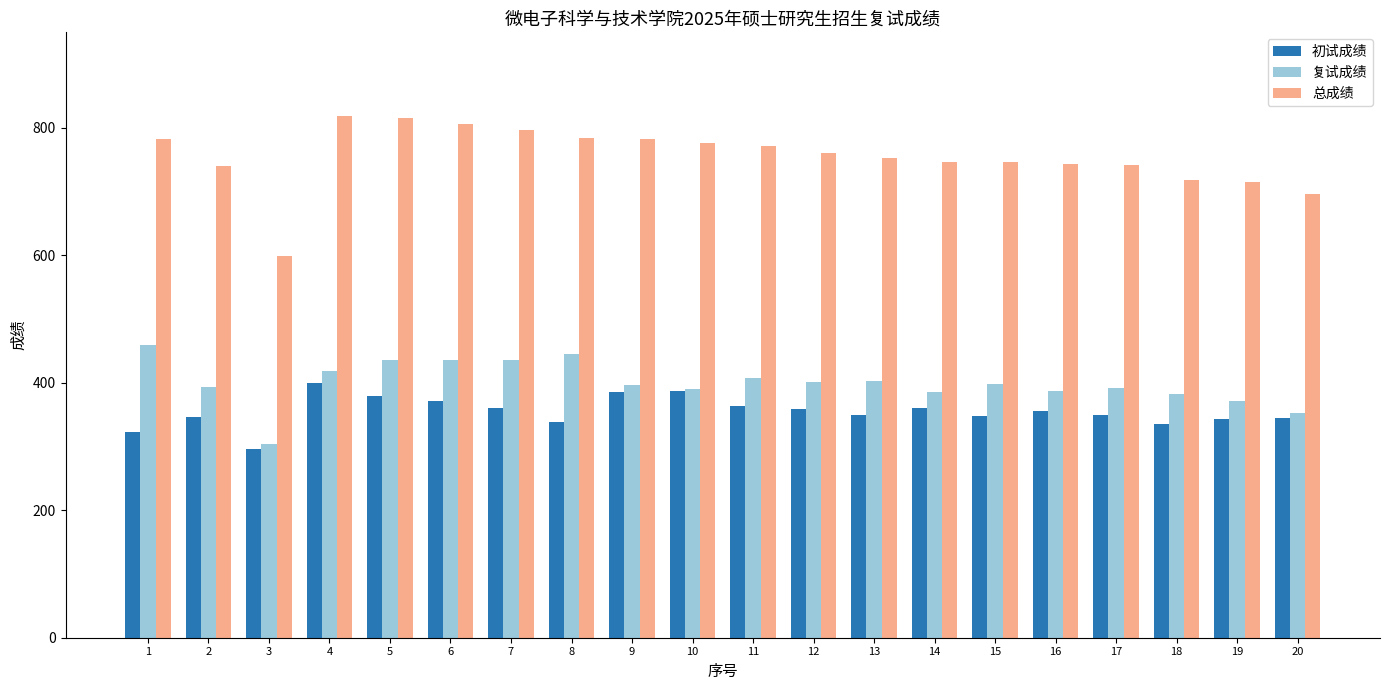

What is the minimum value shown in the chart?

296.0